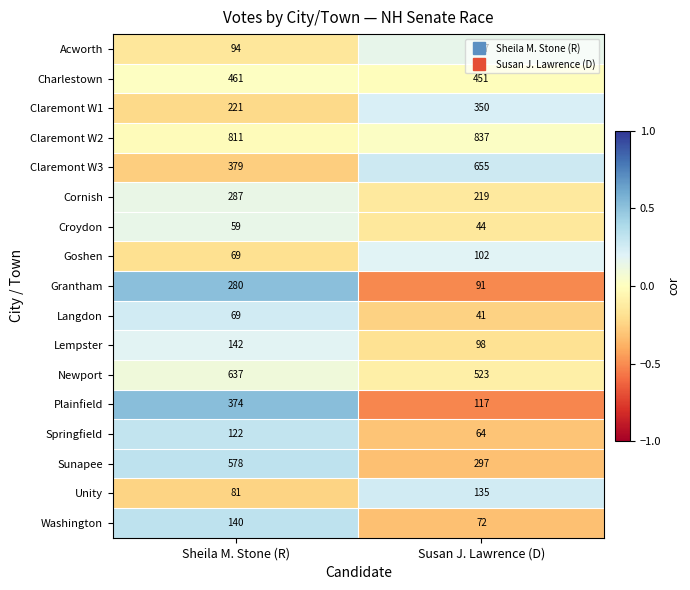

How many series are shown in this chart?

17